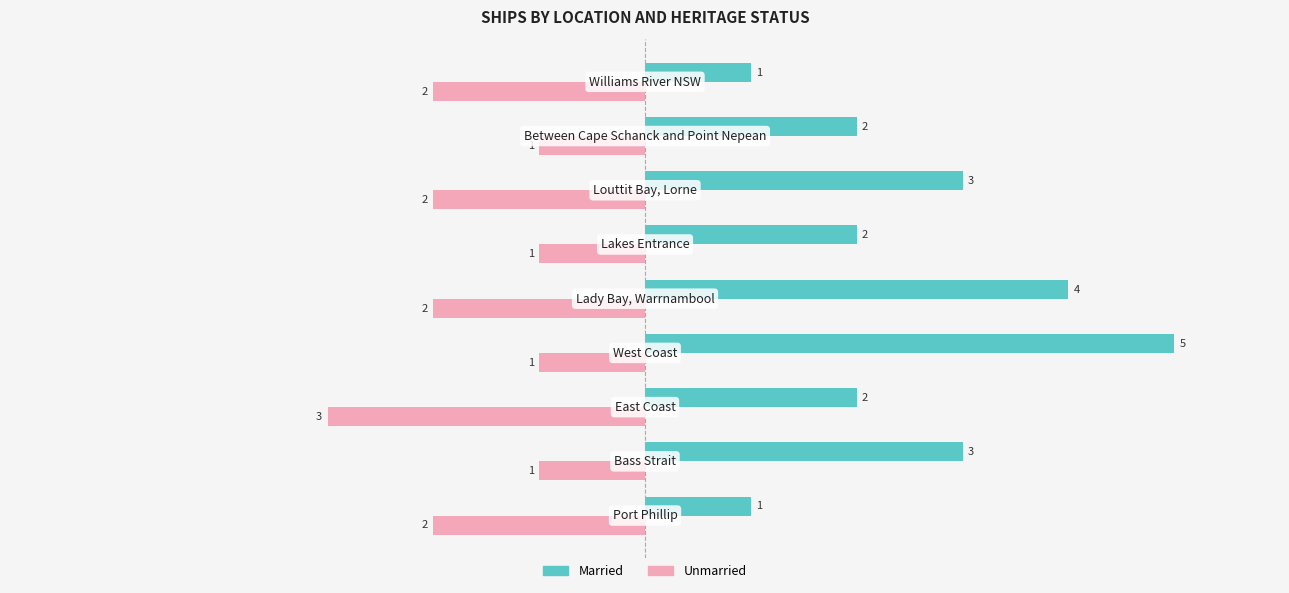

Rank the series by their average value, from lowest to highest.

Unmarried, Married